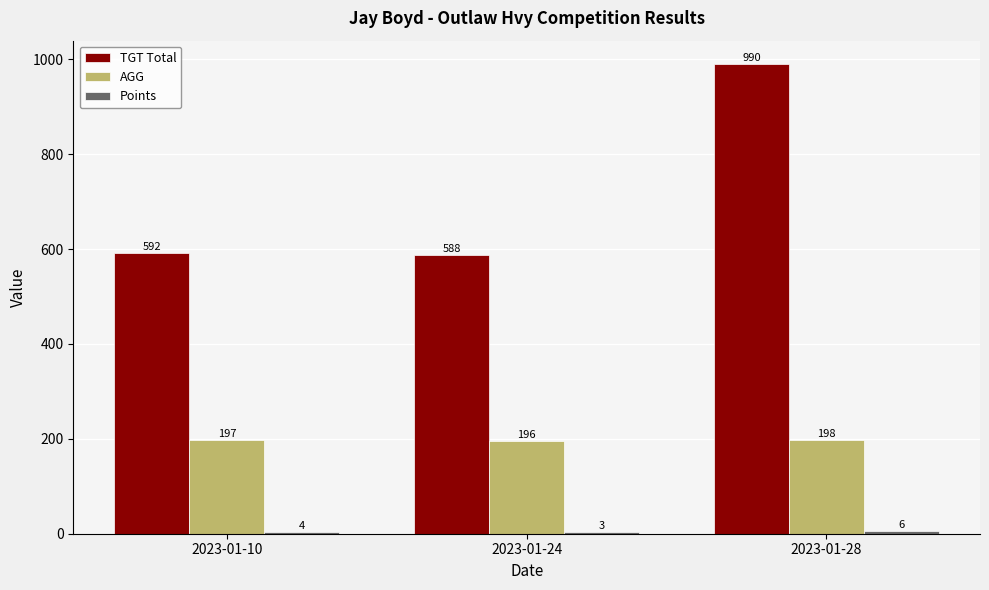

What is the sum of the TGT Total values at 2023-01-10 and 2023-01-28?

1582.0